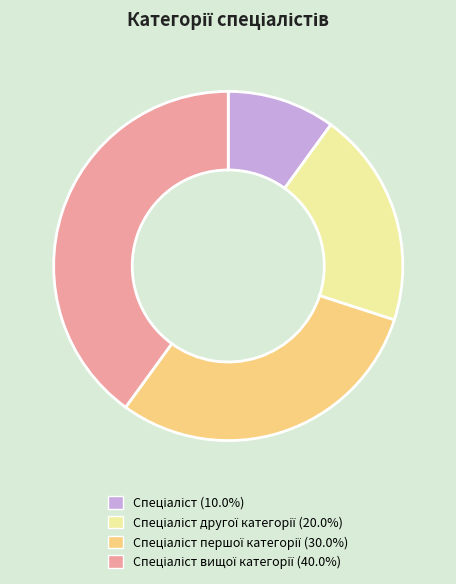

How many slices are in this pie chart?

4